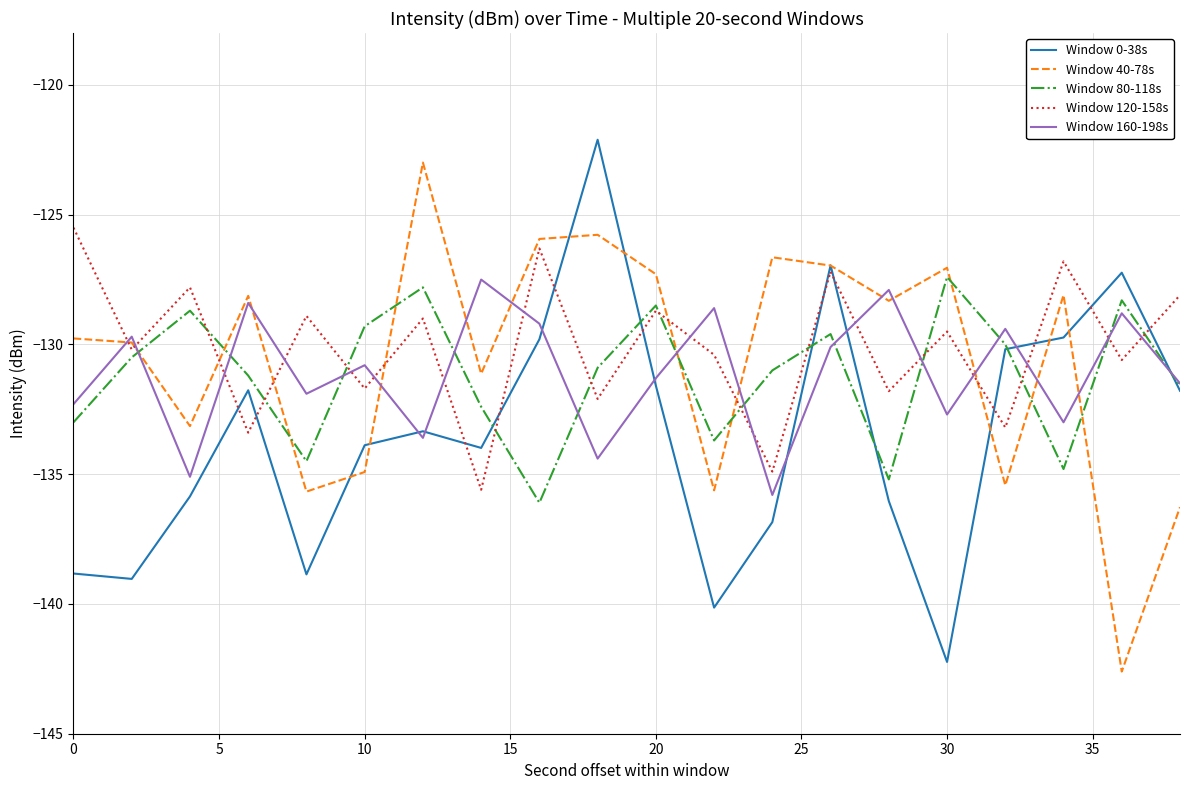

What is the greatest value displayed?

-122.1